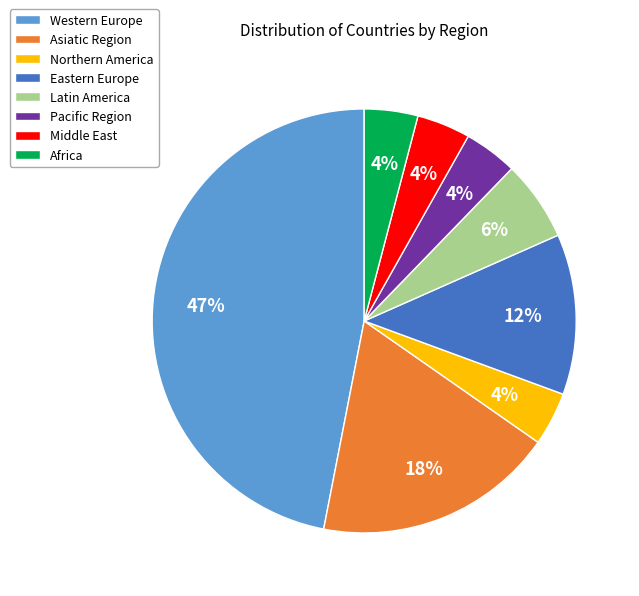

The Latin America slice represents 12% of the pie. True or false?

False